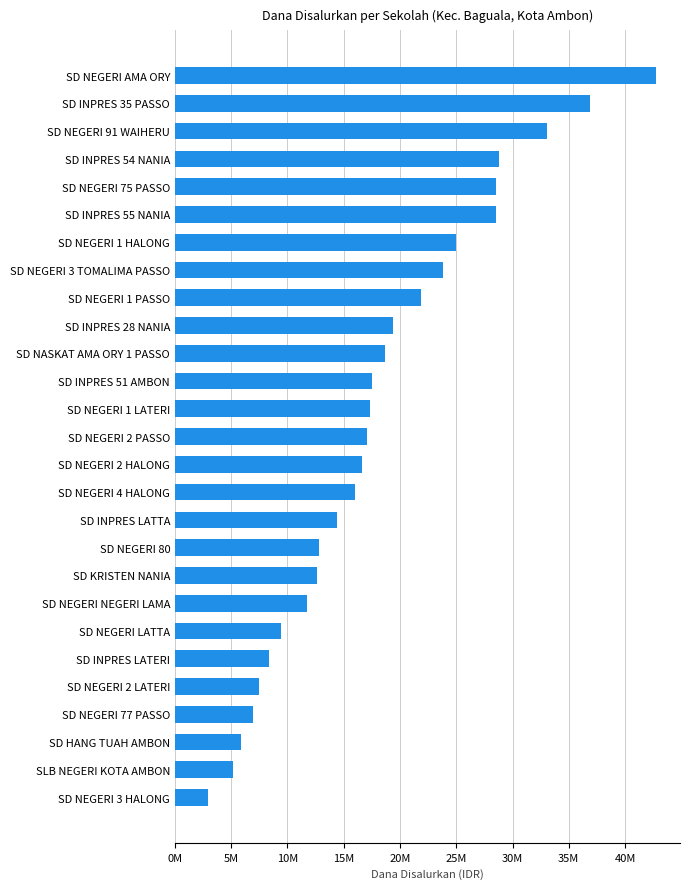

Does the chart contain any negative values?

No